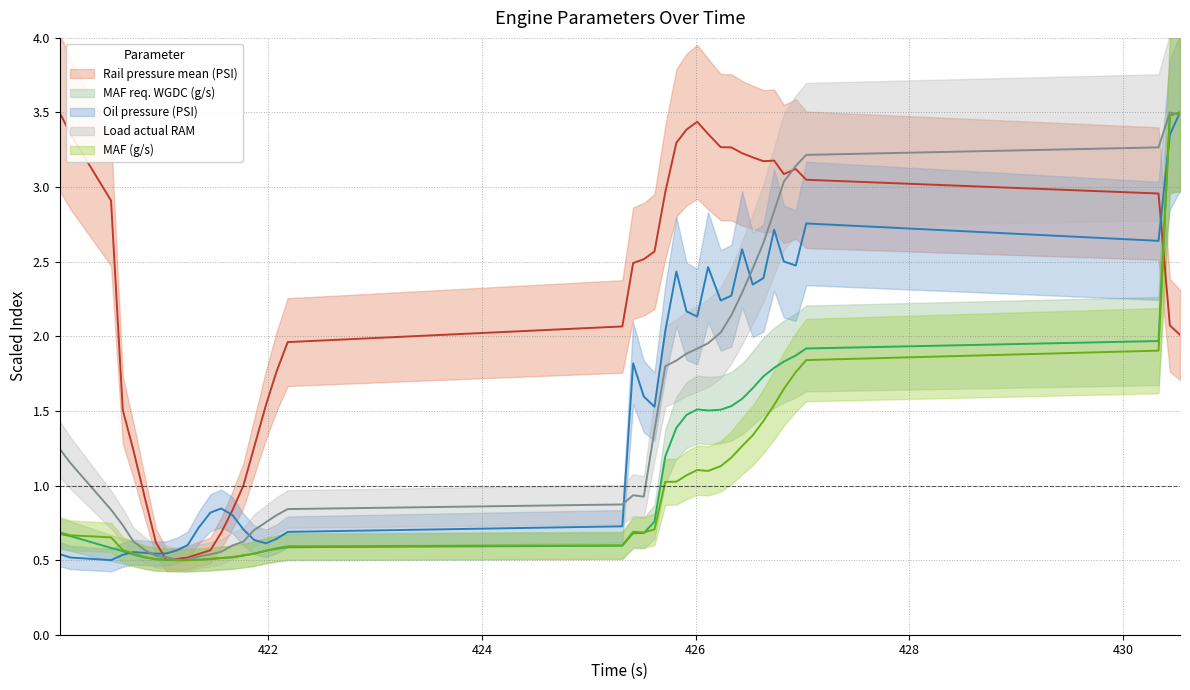

Which series has the widest spread of values?

Rail pressure mean (PSI)